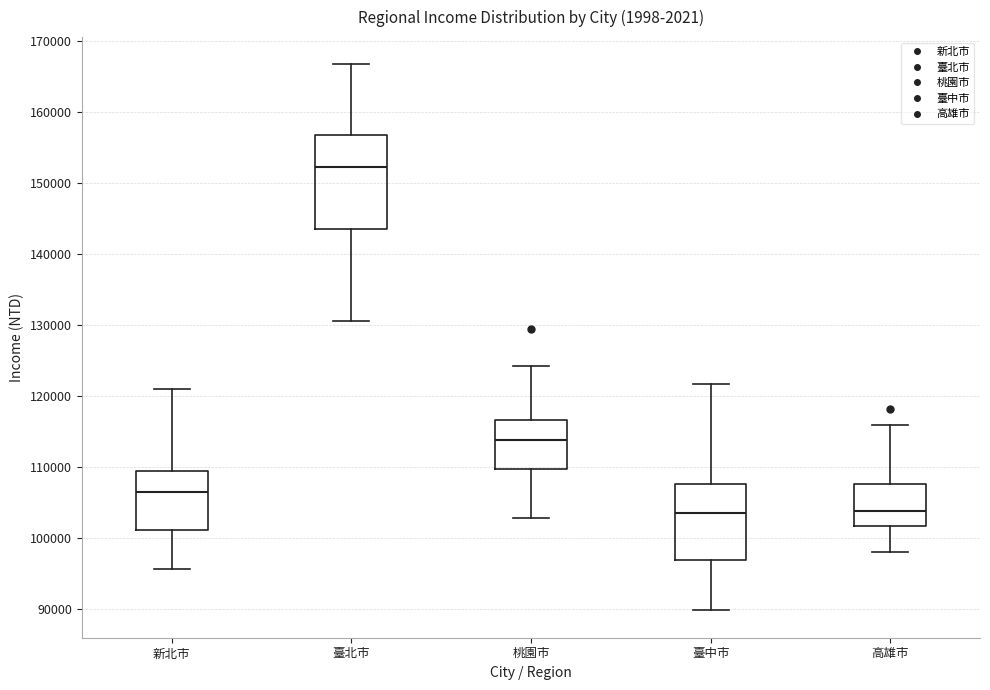

Where does the upper whisker of the box for 新北市 end on the y-axis? The values are not printed on the chart, so give them approximately, as read against the axis.

121000